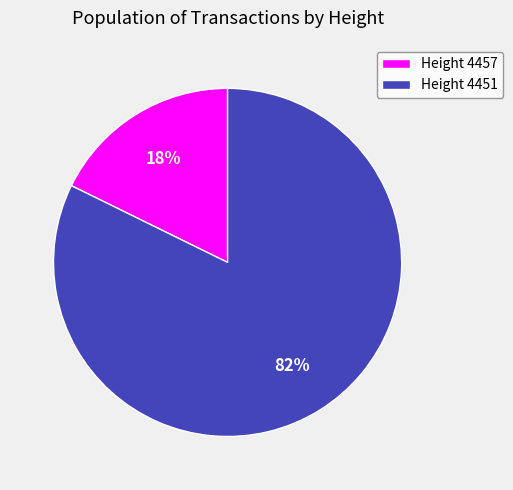

What percentage is the Height 4457 slice, to the nearest percent?

18%